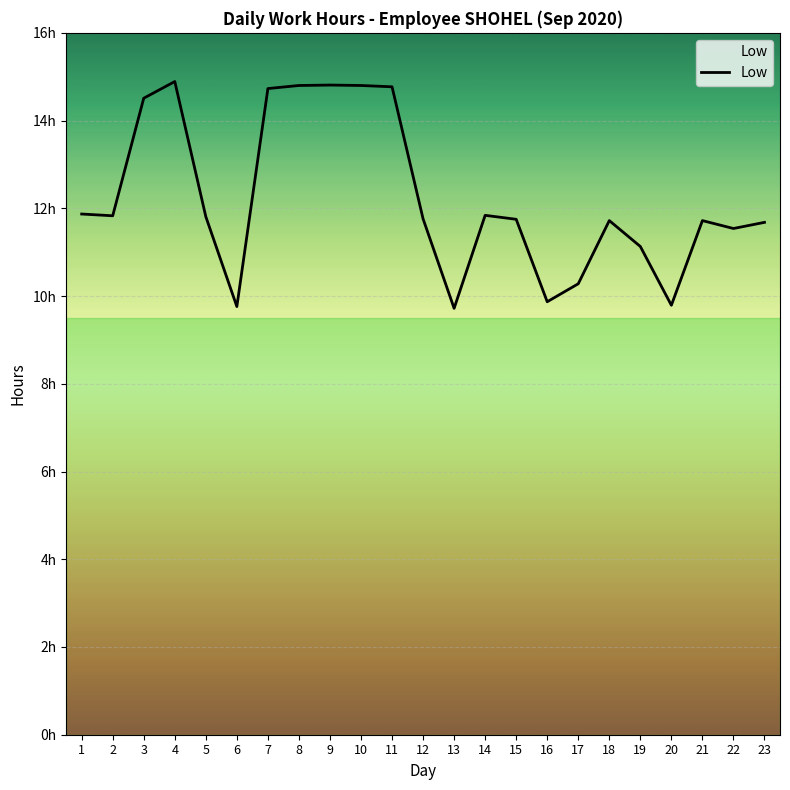

Does the chart display data point markers on the line(s)?

No